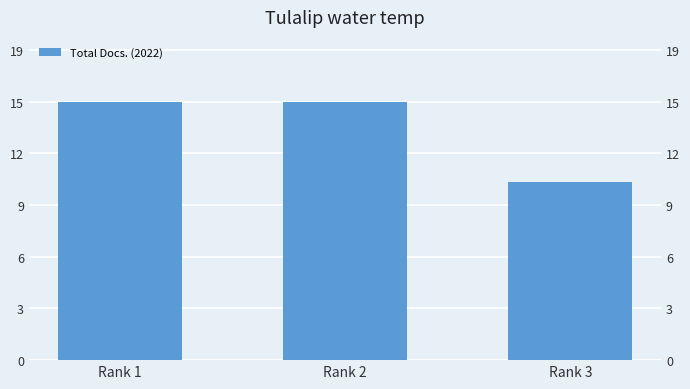

What is the change in value from Rank 1 to Rank 3?

-5